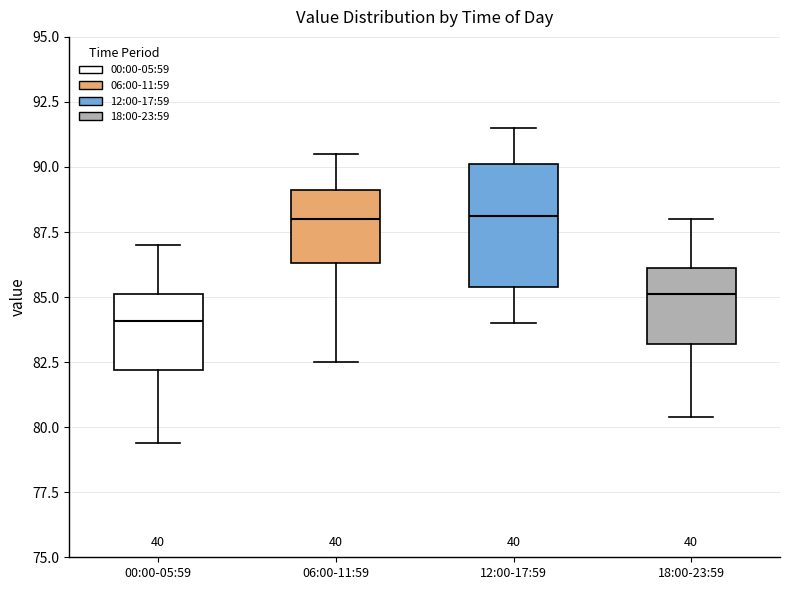

Reading left to right, read every box against the y-axis: the position of its median line, the range the box covers, and the ends of its whiskers. The values are not printed on the chart, so give them approximately, as read against the axis.

00:00-05:59: median 84.0, box 82.0 to 85.0, whiskers 79.5 to 87.0
06:00-11:59: median 88.0, box 86.5 to 89.0, whiskers 82.5 to 90.5
12:00-17:59: median 88.0, box 85.5 to 90.0, whiskers 84.0 to 91.5
18:00-23:59: median 85.0, box 83.0 to 86.0, whiskers 80.5 to 88.0